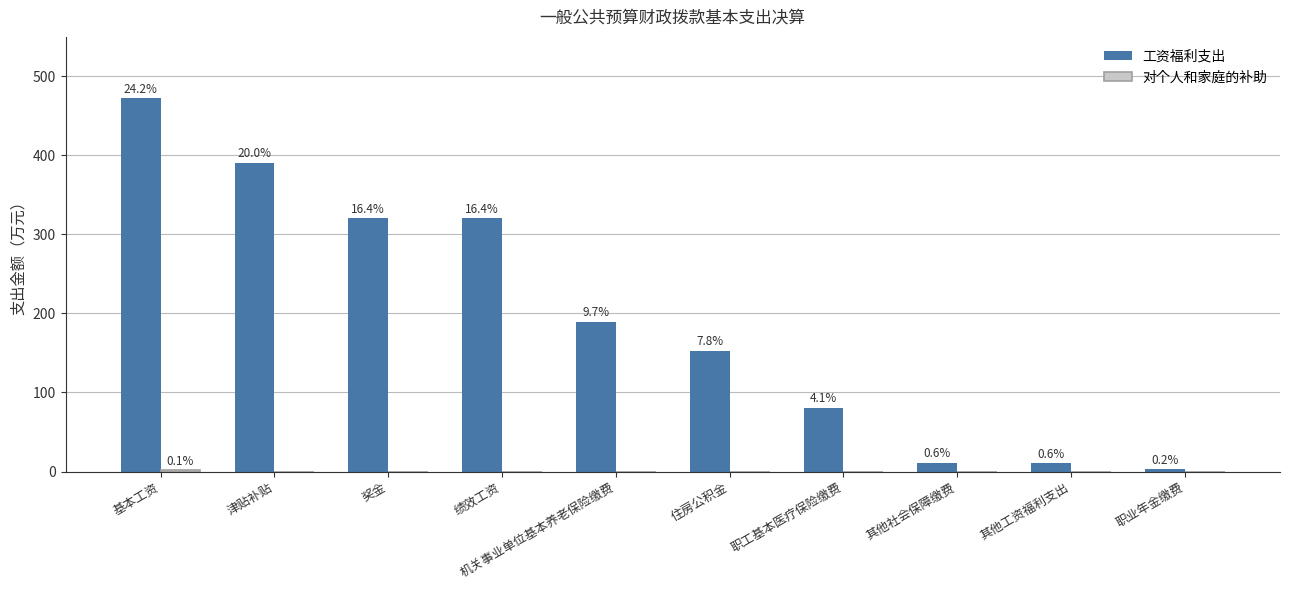

Does the chart contain stacked bars?

No